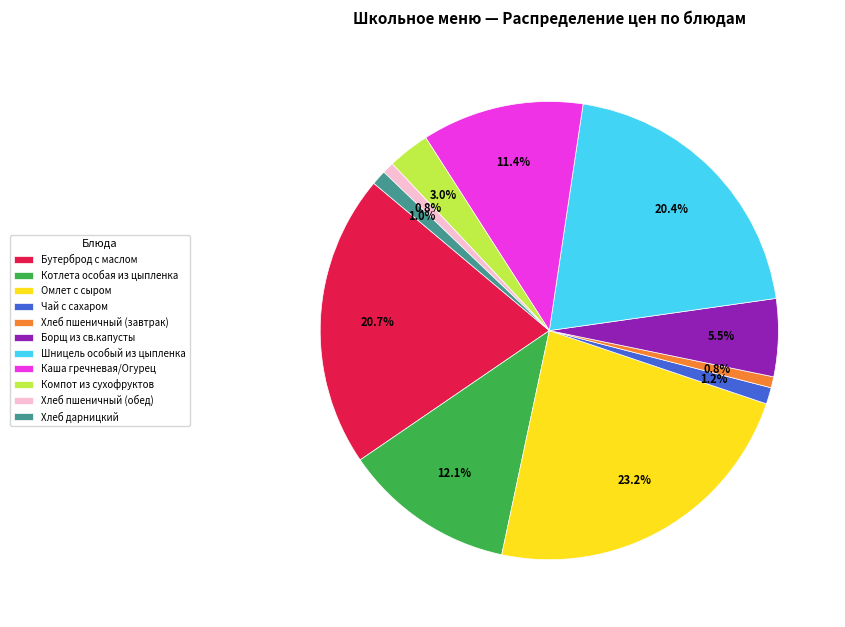

To the nearest percent, what is the average slice percentage?

9%